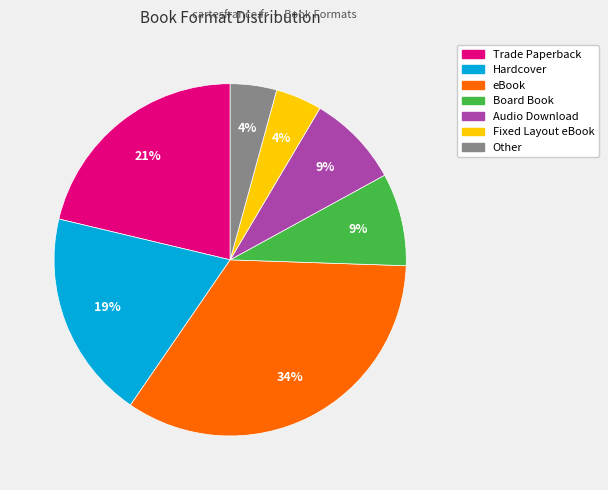

To the nearest percent, what portion does Board Book represent?

9%